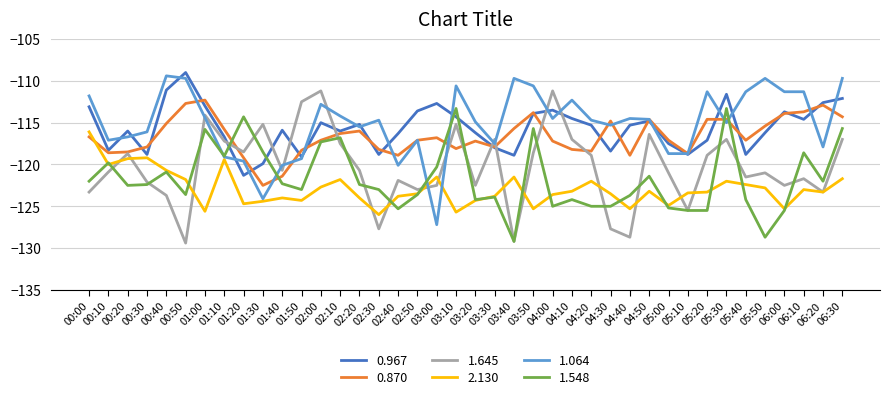

The 2.130 series shows -125.3 at 04:40. True or false?

True